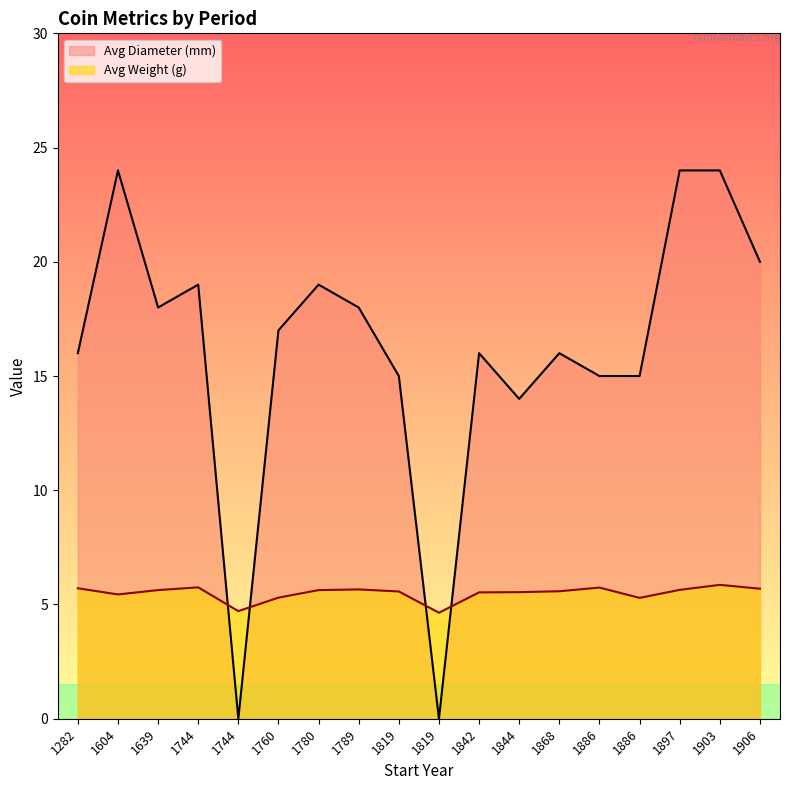

List the series in order of their peak value, highest first.

Avg Diameter (mm), Avg Weight (g)